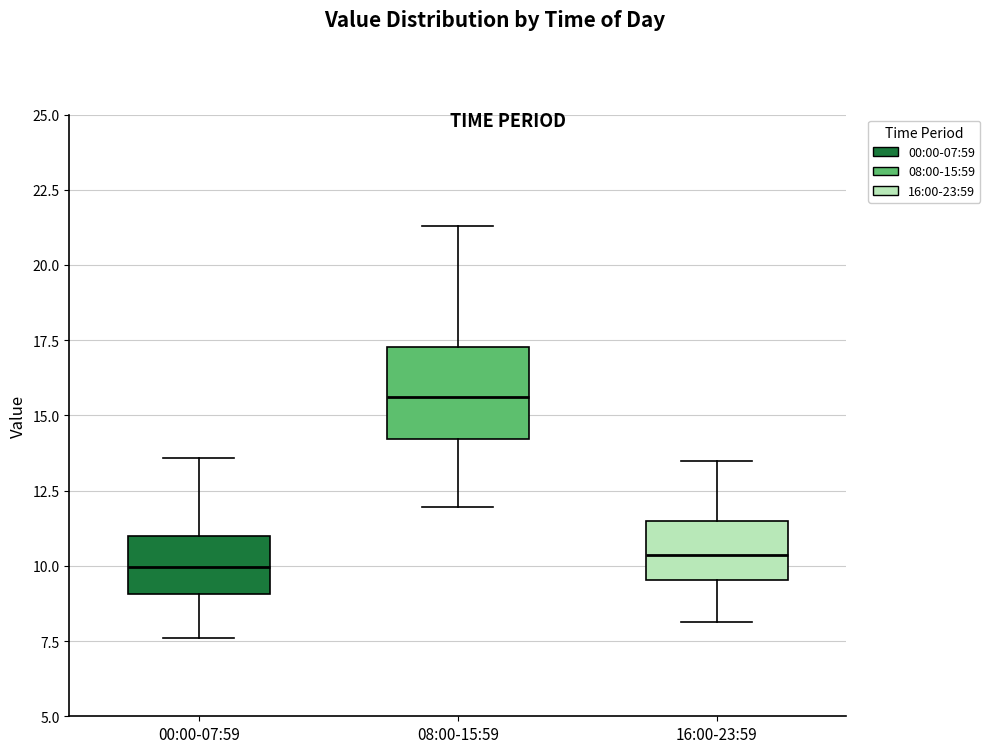

Which box is the tallest, from its lower edge to its upper edge?

08:00-15:59